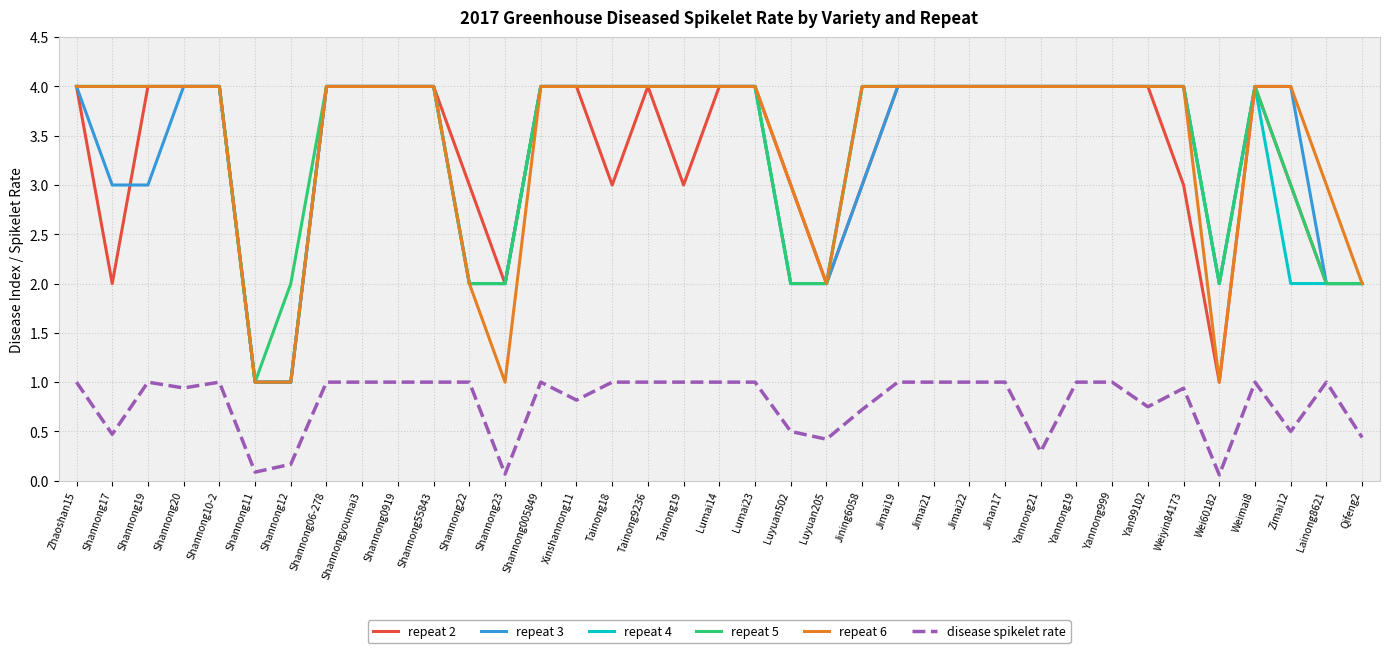

What is the difference between the maximum and minimum values in the disease spikelet rate series?

0.9